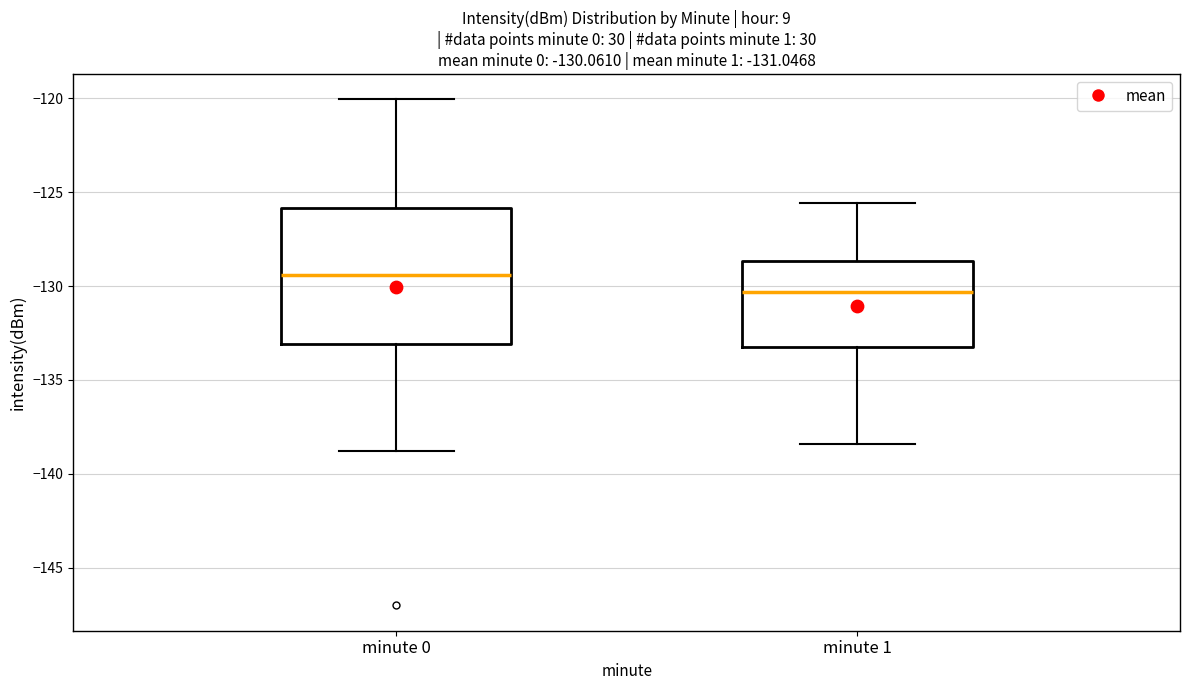

Comparing the boxes themselves (not the whiskers), which one is the tallest?

minute 0